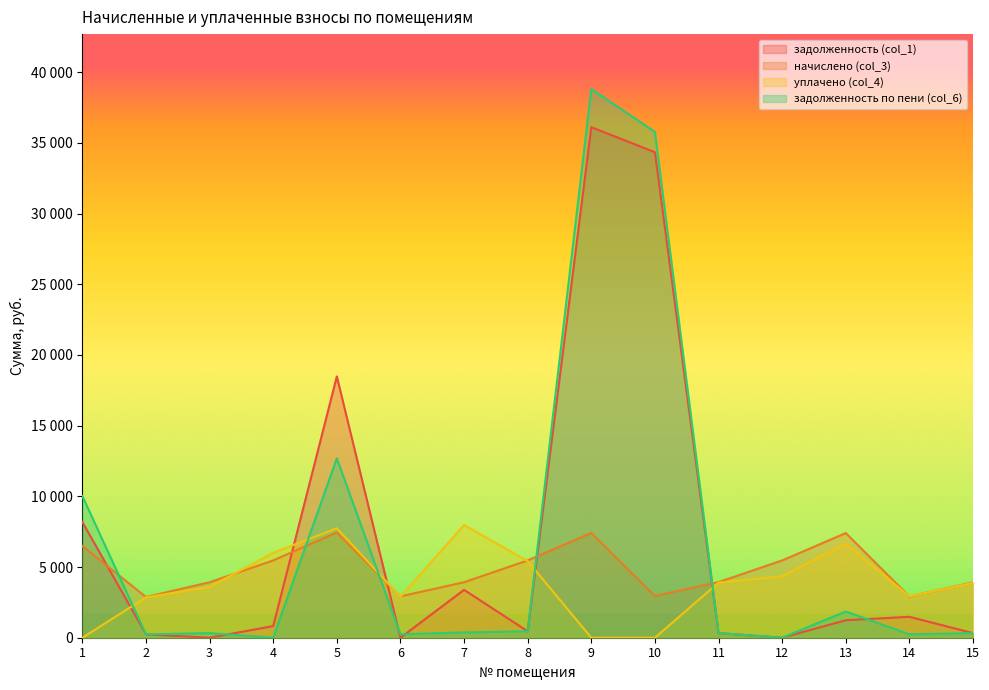

Which has a higher value, 5 or 9?

9